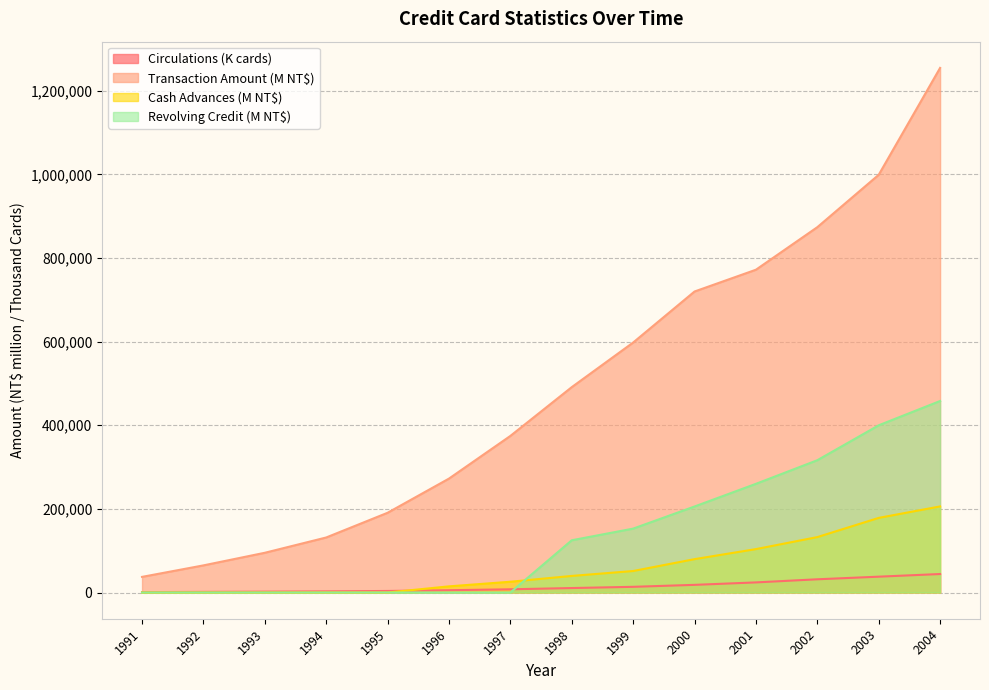

How many values in the Circulations series are below 10640?

7